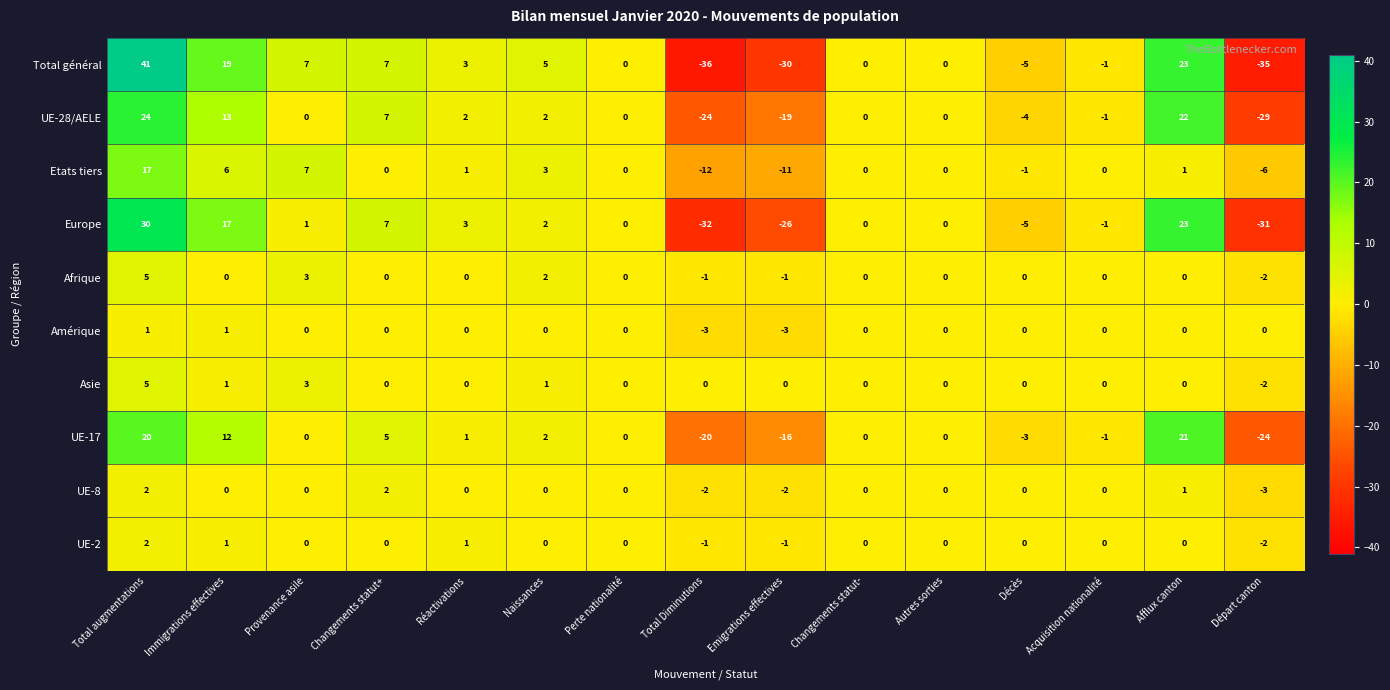

Which series changed the most between Naissances and Acquisition nationalité?

Total général